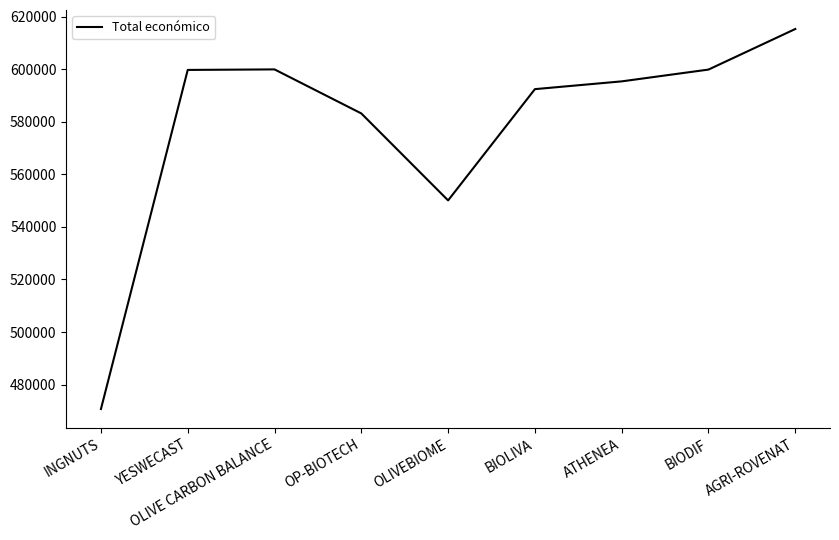

Which category has the highest value across all series?

AGRI-ROVENAT